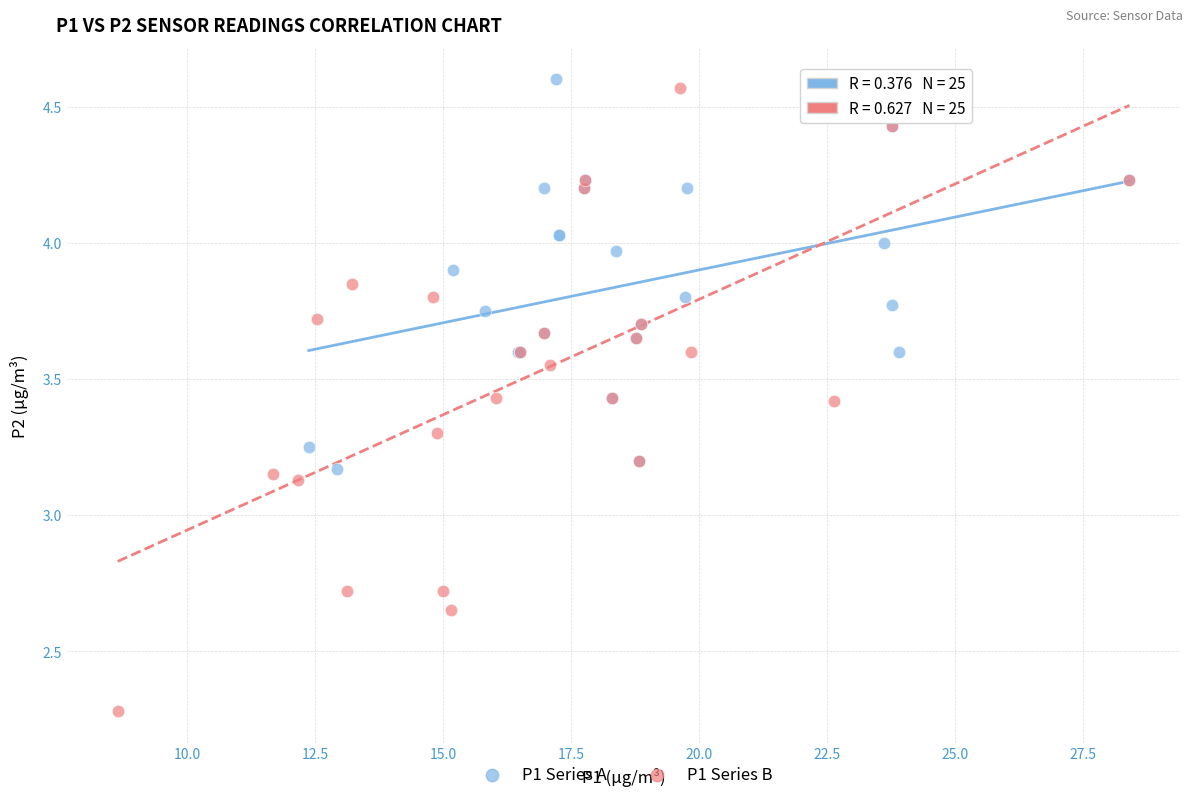

Which series reaches the minimum Y coordinate?

P1 Series B